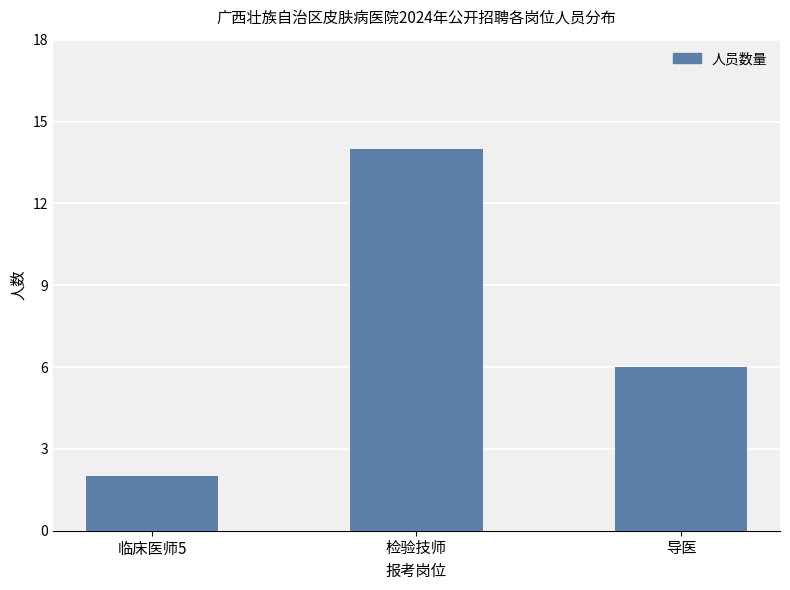

What is the average value?

7